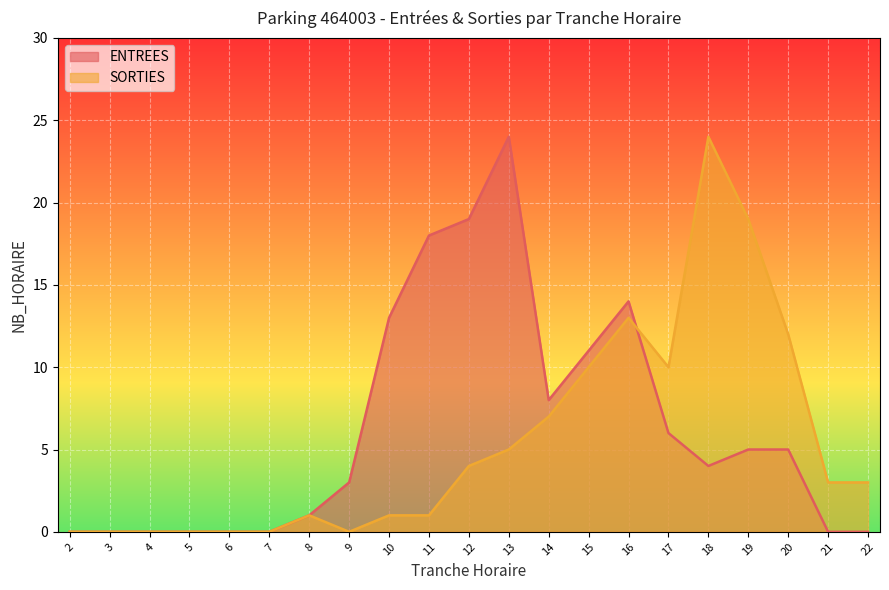

At which label does SORTIES reach its peak?

18